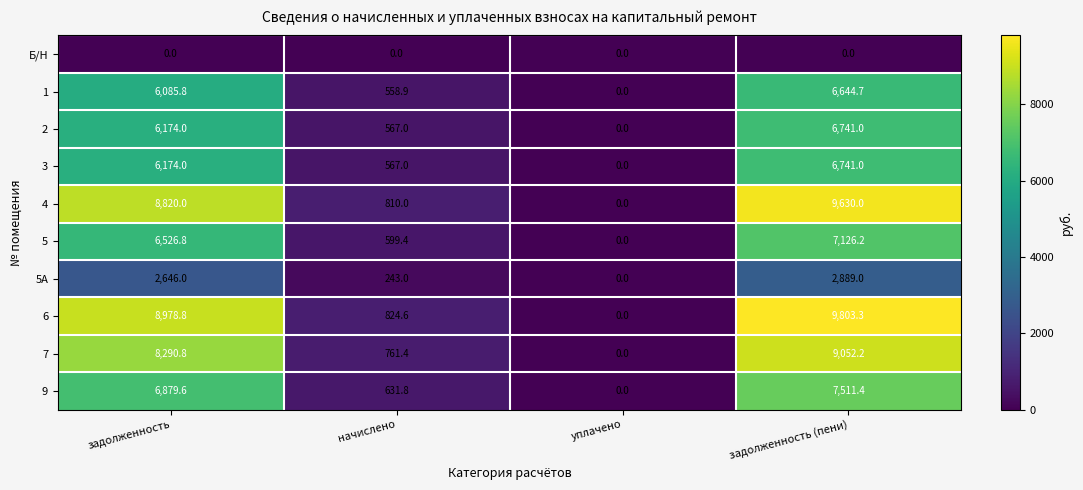

Which series has the largest range (max minus min)?

6